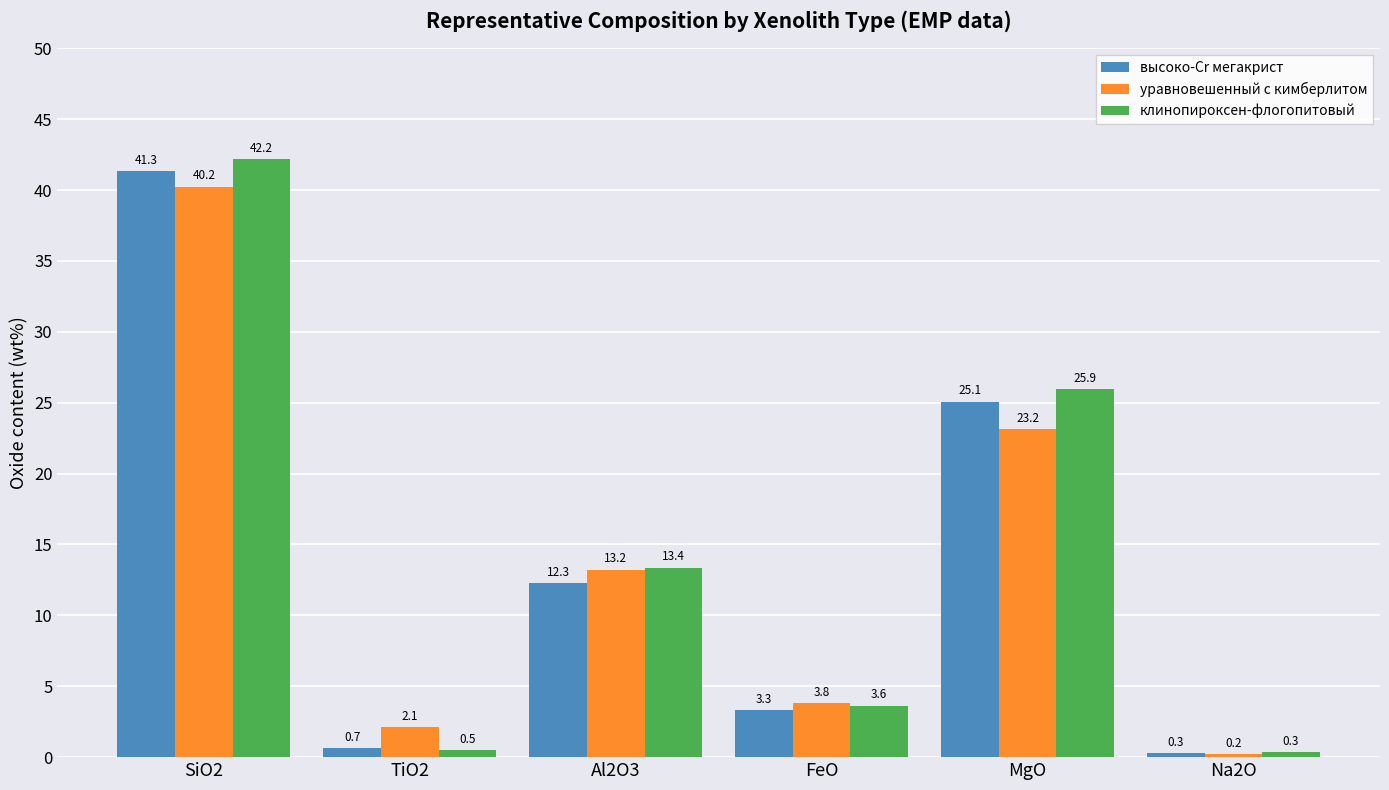

At SiO2, list the series in order from smallest to largest.

уравновешенный с кимберлитом, высоко-Cr мегакрист, клинопироксен-флогопитовый